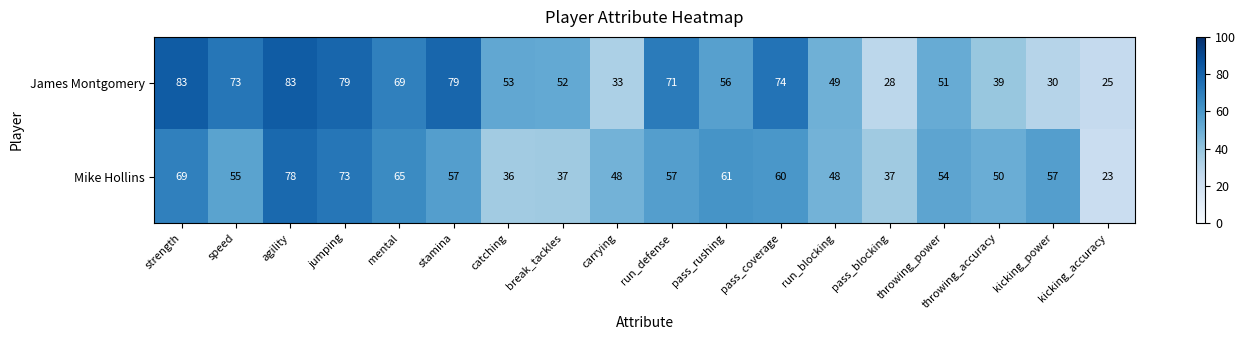

True or false: James Montgomery has a value of 35 at run_defense.

False